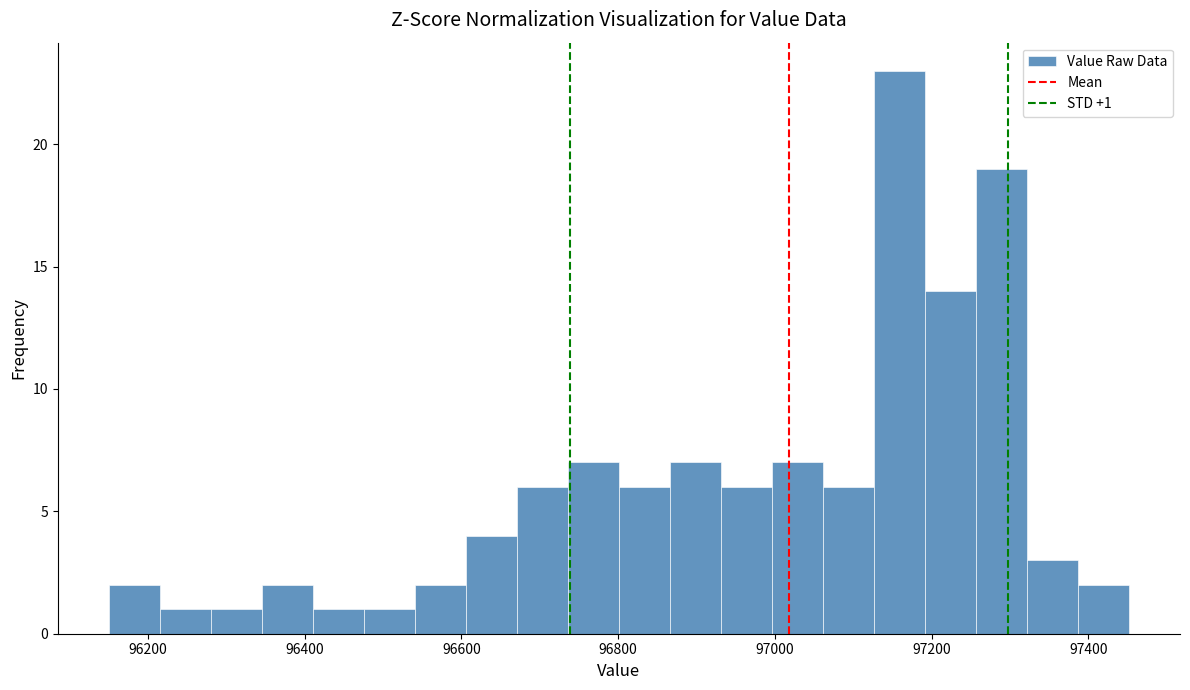

Around what value on the x-axis is the tallest bar? Give the approximate position of its centre, as read against the axis.

97160